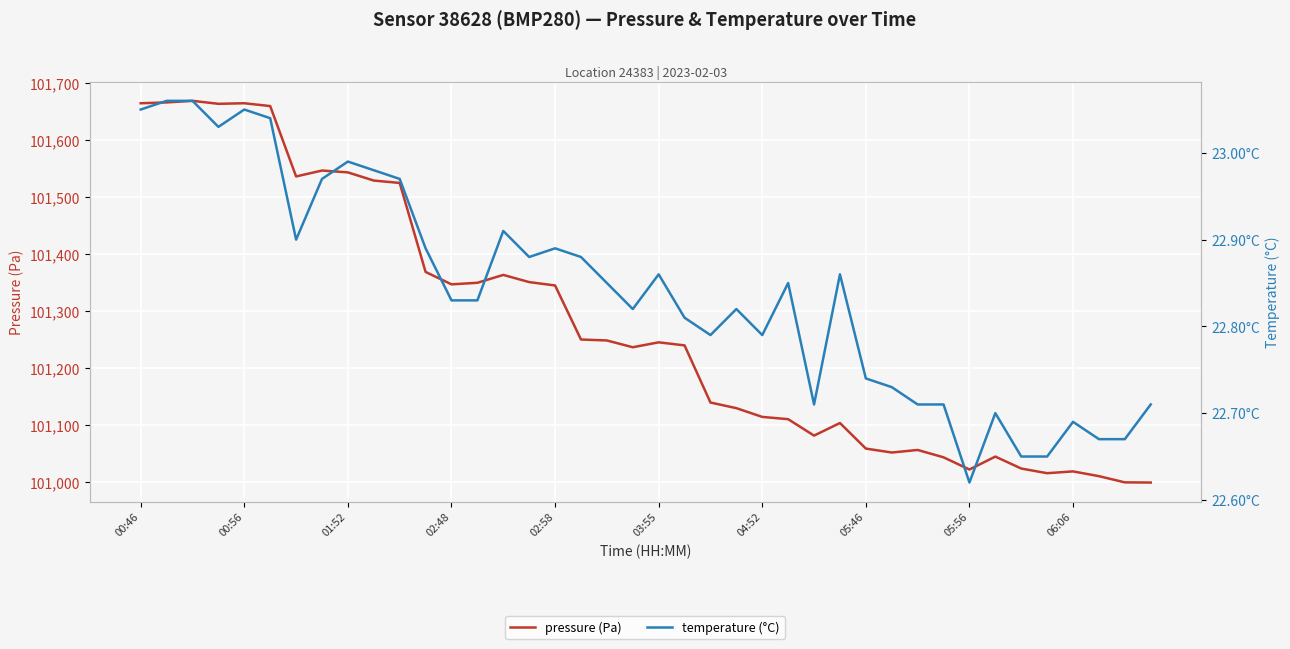

What is the difference between the highest and lowest values at 35?

100992.2